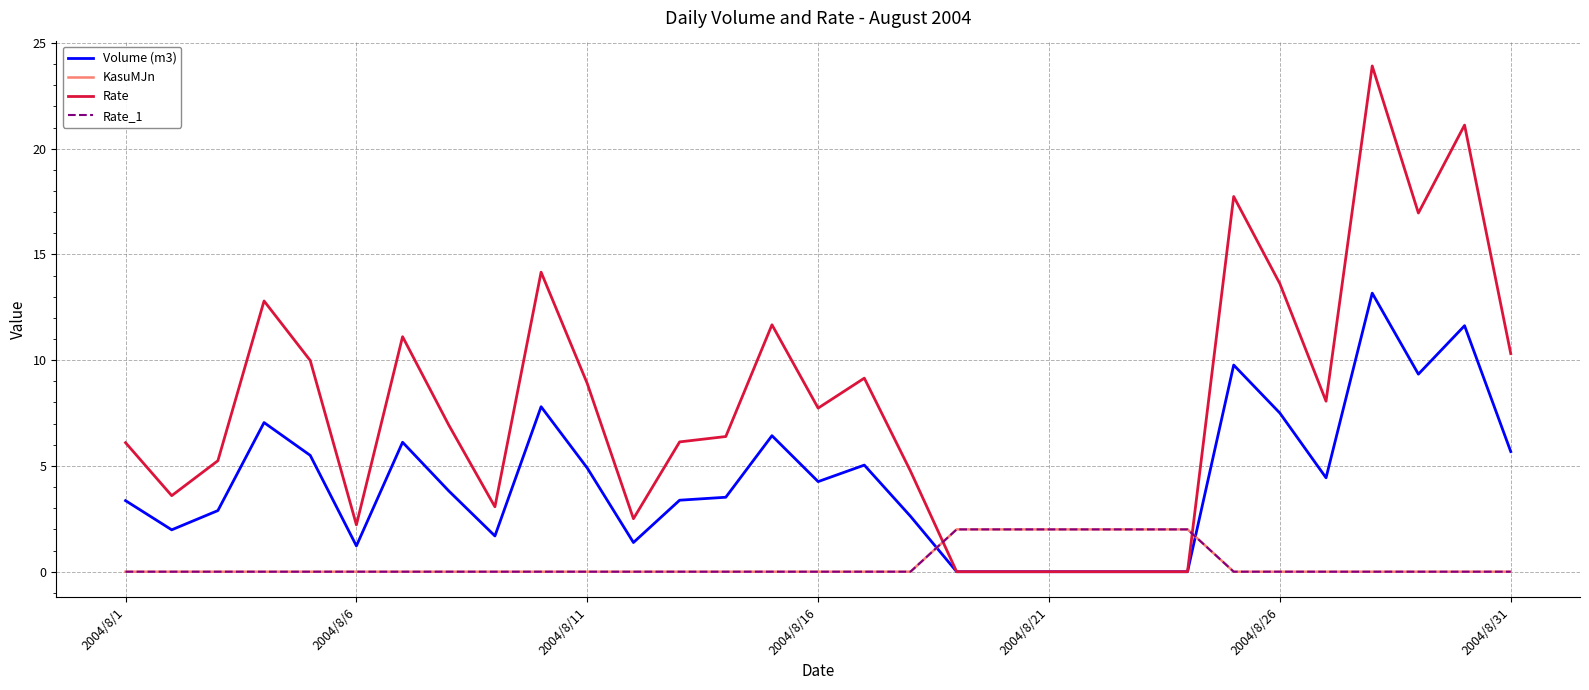

How many lines are shown in the chart?

4